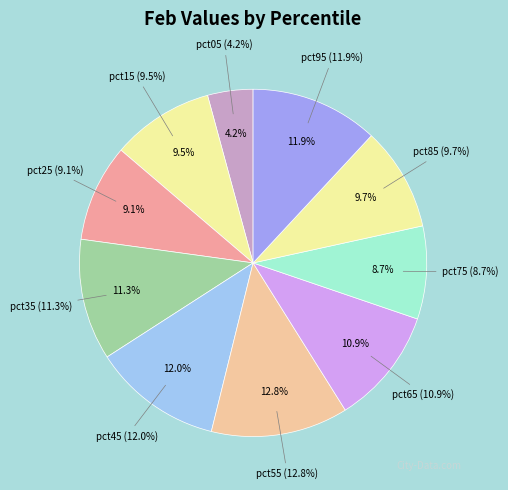

Which slice is the smallest?

pct05